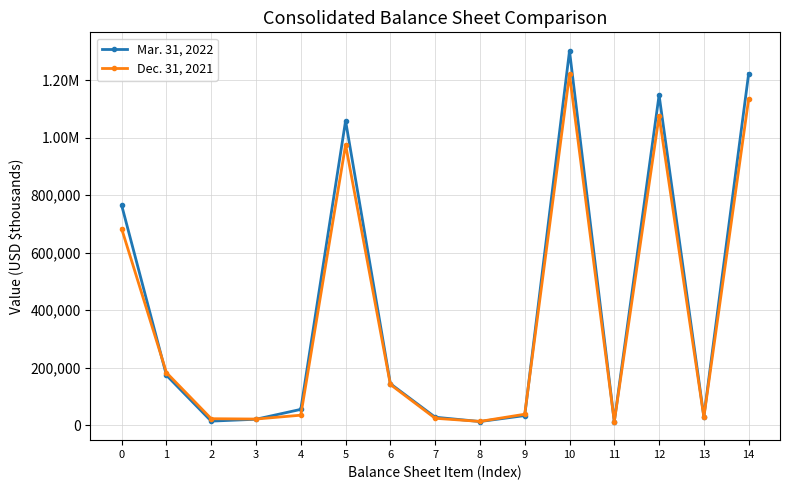

Does the chart have visible grid lines?

Yes